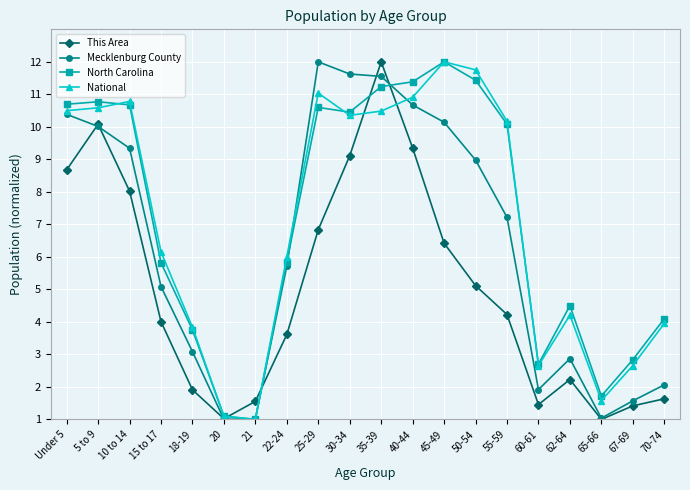

Which series ends up on top after the final intersection of National and North Carolina?

North Carolina